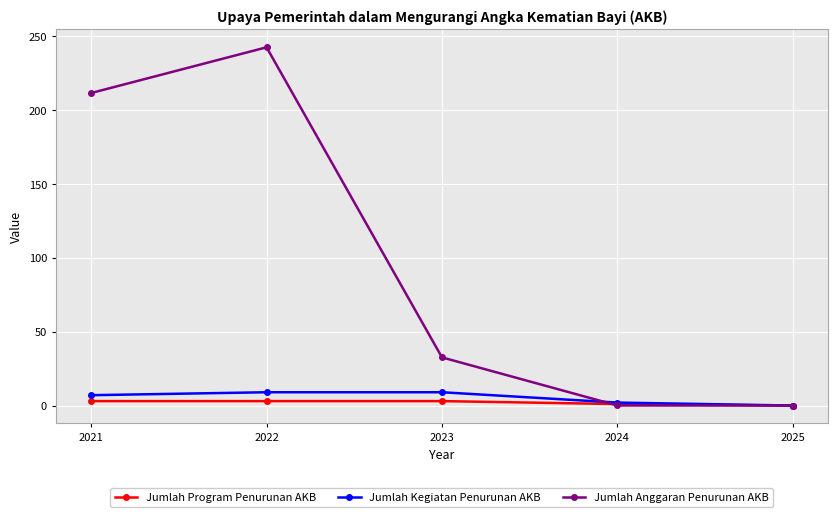

How many lines are shown in the chart?

3